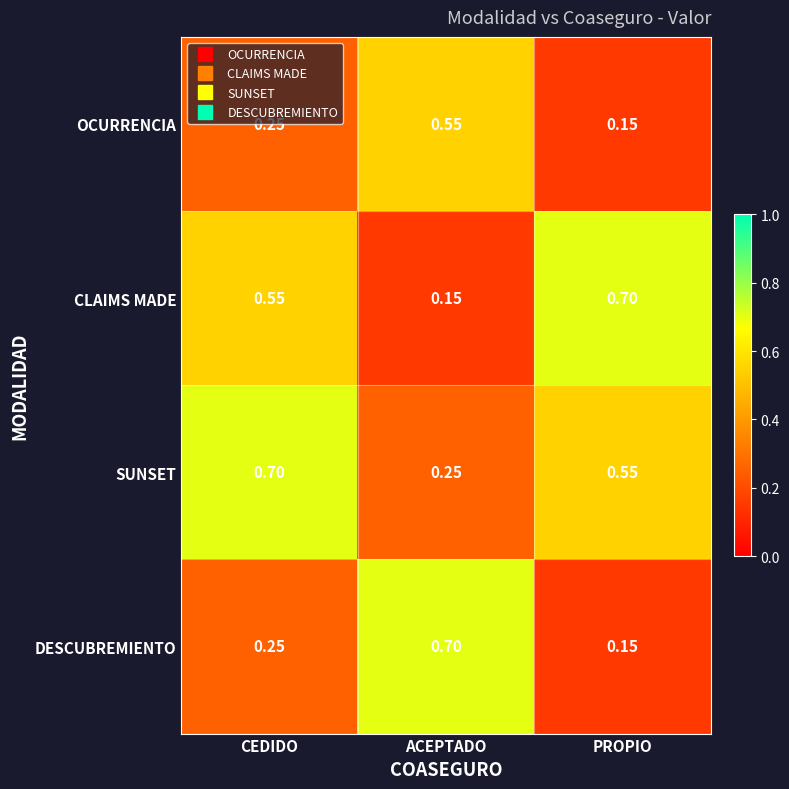

At ACEPTADO, list the series in order from largest to smallest.

DESCUBREMIENTO, OCURRENCIA, SUNSET, CLAIMS MADE